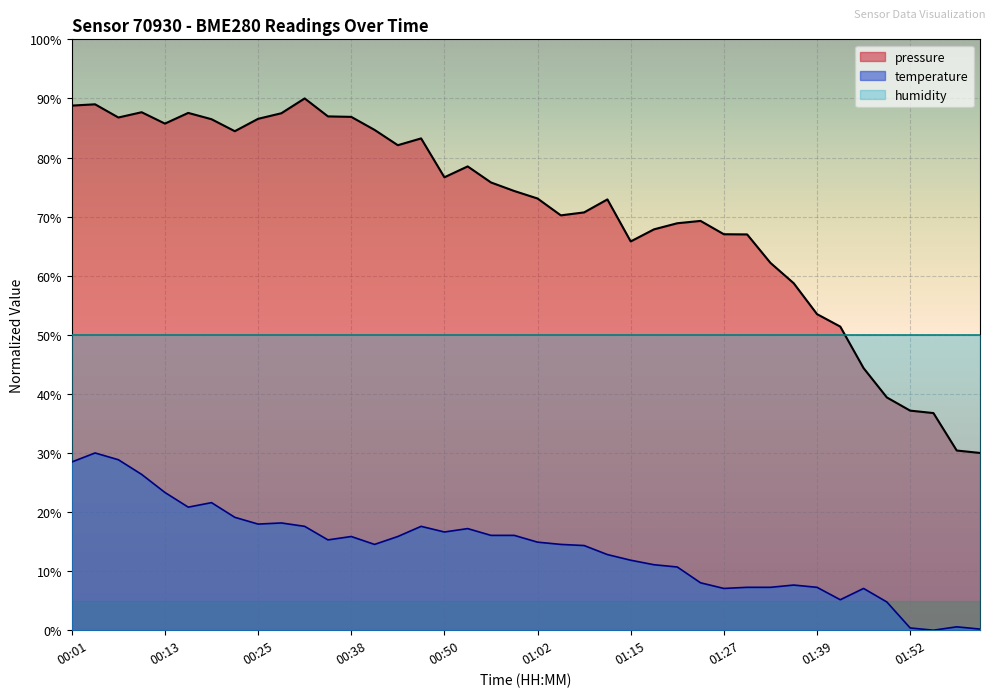

How many lines are shown in the chart?

3